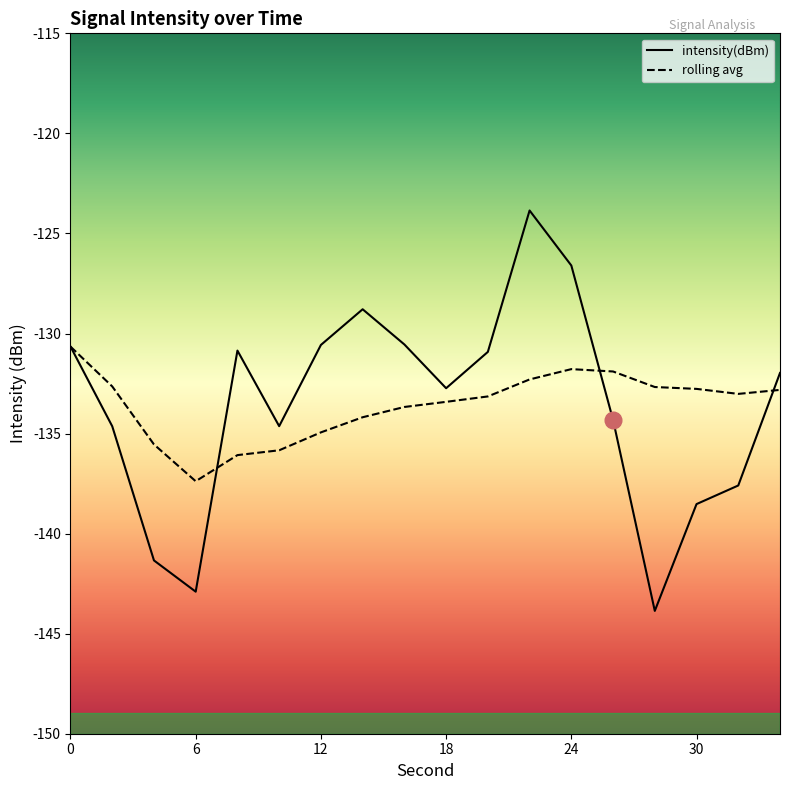

True or false: intensity(dBm) has more than 0 points higher than both neighbors.

True